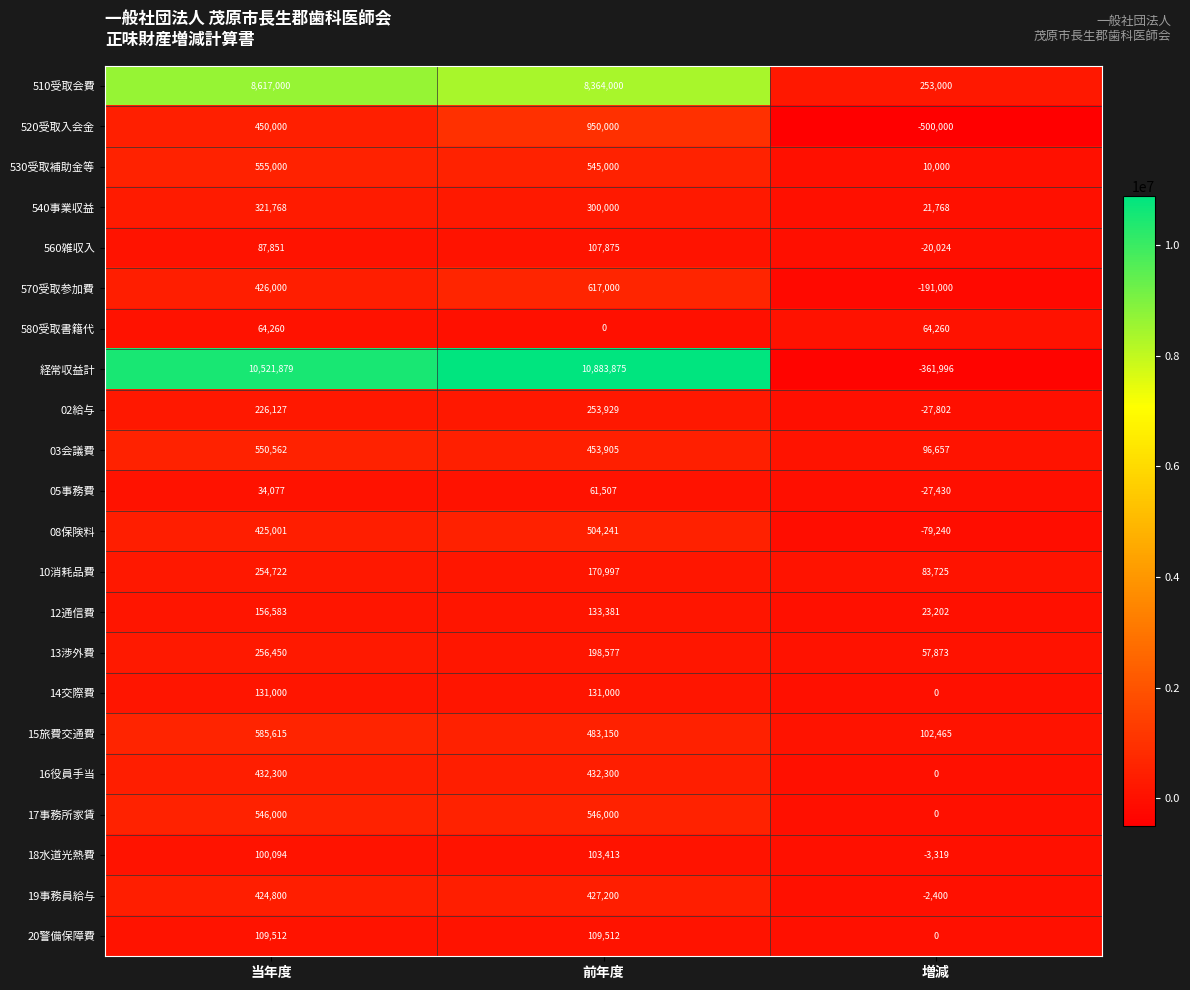

Which series has the widest spread of values?

経常収益計